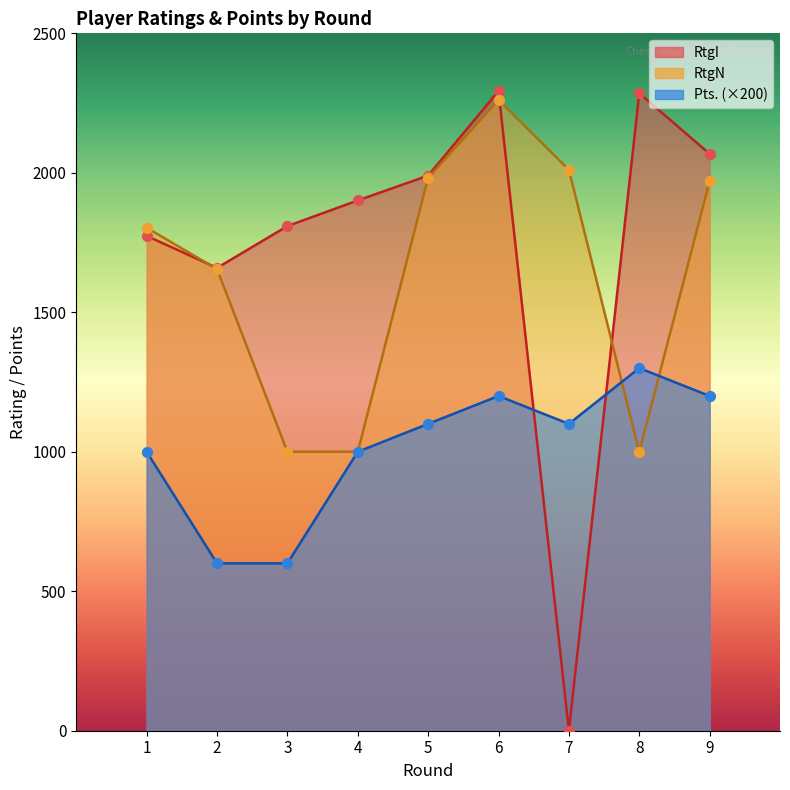

Is the value of RtgI at 8 greater than the value of RtgN at 6?

Yes